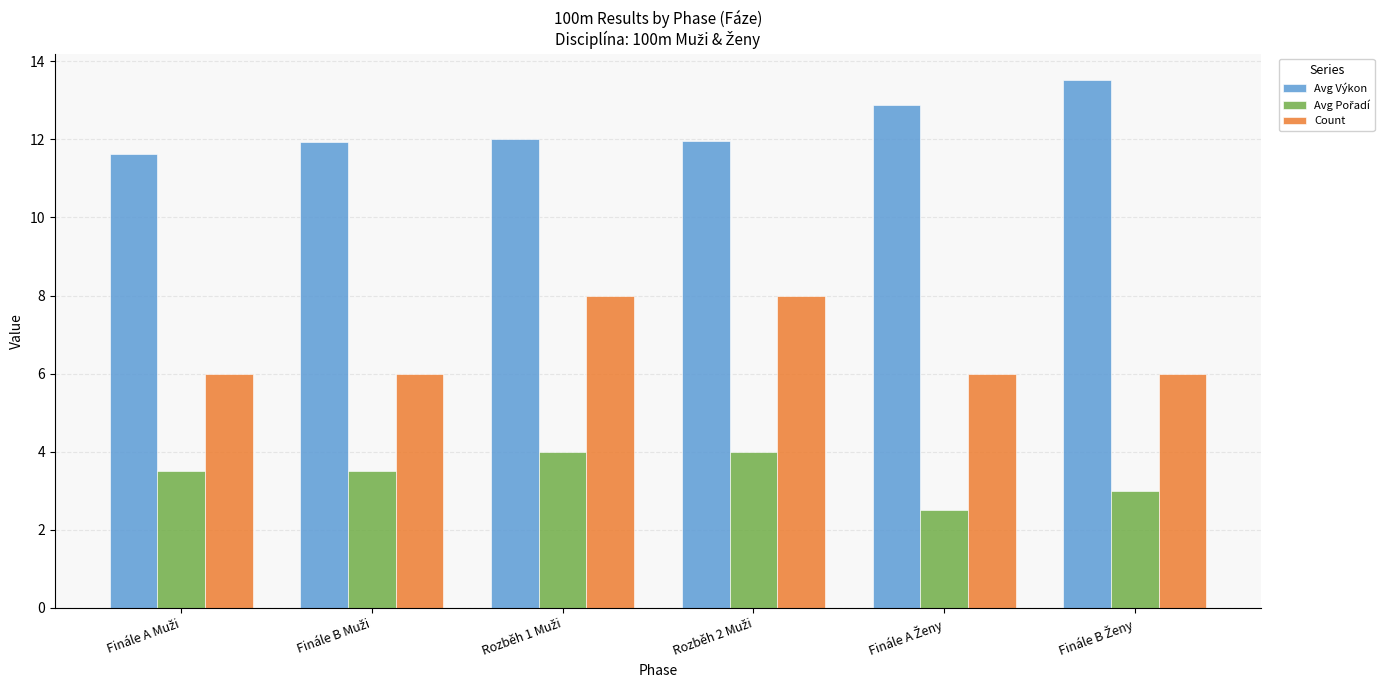

What is the average value of the Count series?

6.7